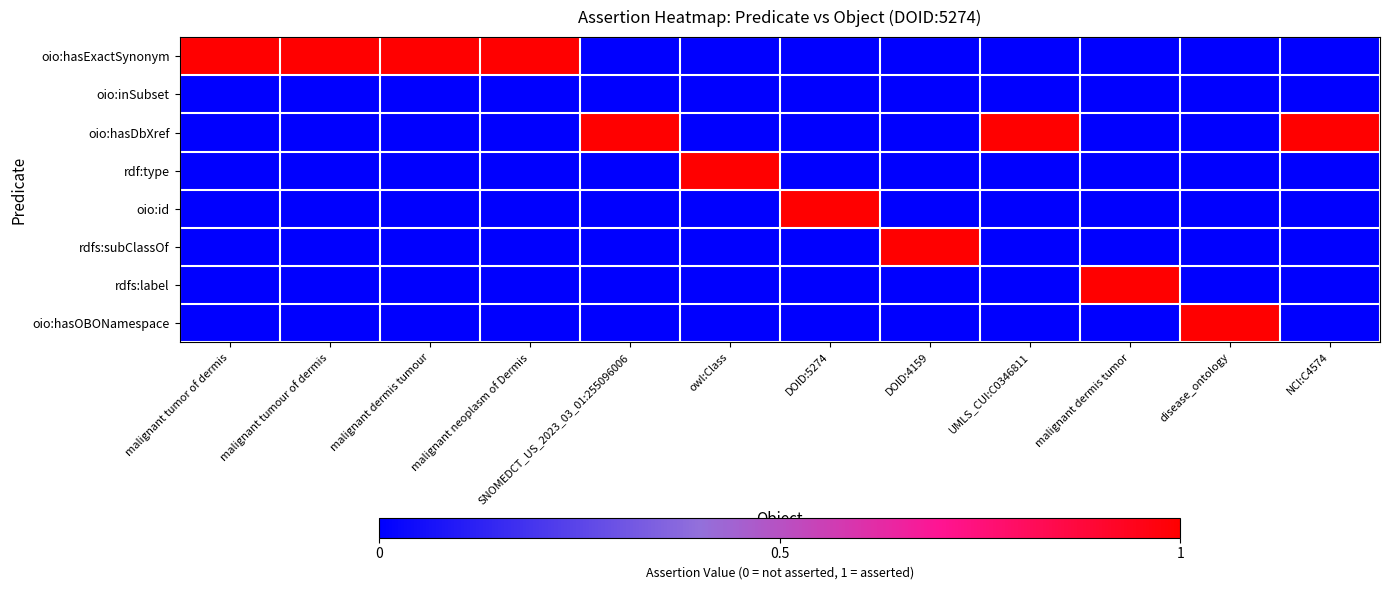

At which category does the chart reach its peak across all series?

malignant tumor of dermis